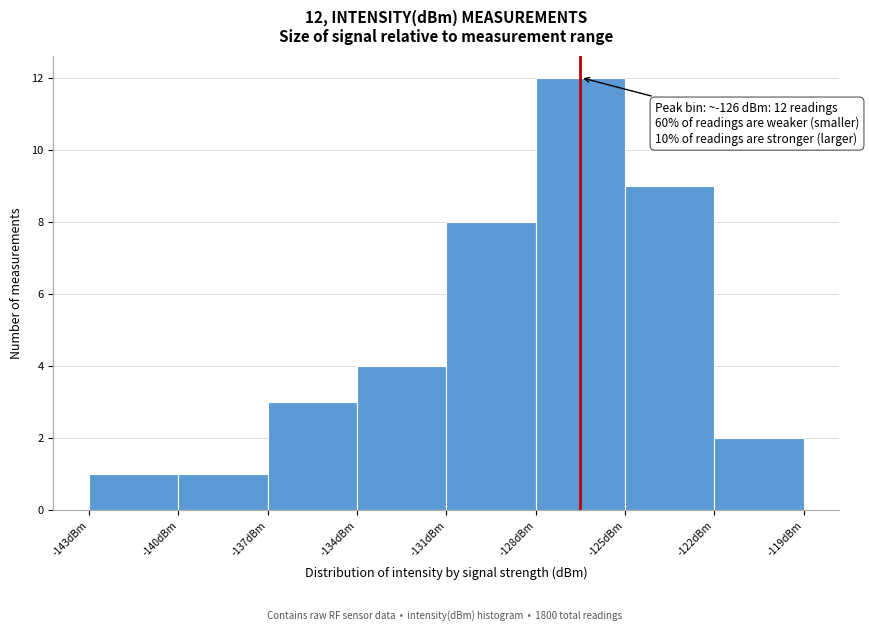

Over which range of the x-axis is the bar tallest?

-128 to -125